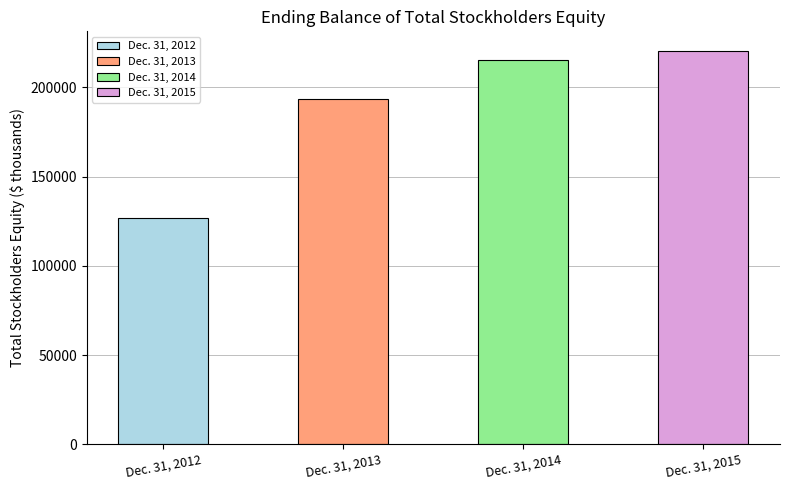

How many data points does each series have?

4